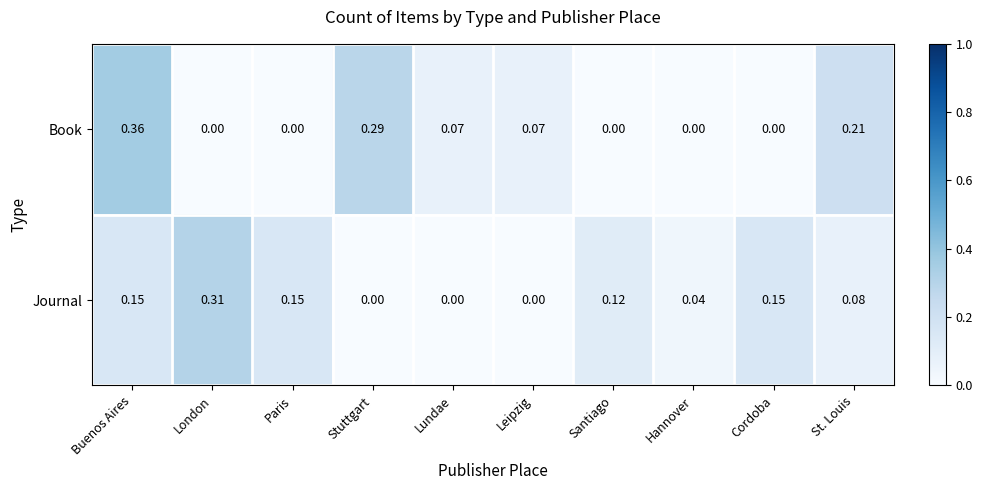

Which category has the highest value across all series?

Buenos Aires